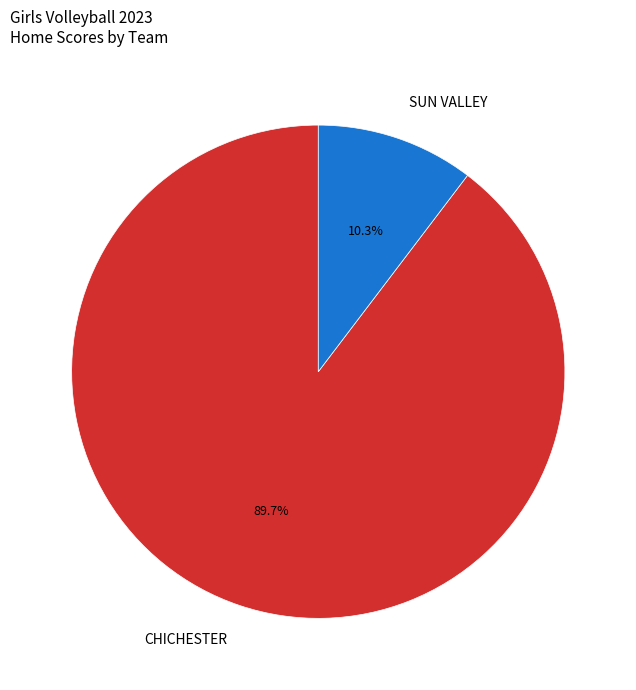

Is there any slice that represents more than half of the pie?

Yes